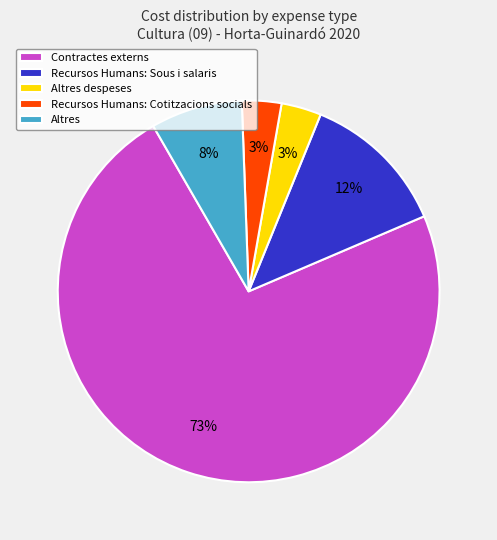

Is the sum of Altres and Recursos Humans: Cotitzacions socials greater than half?

No